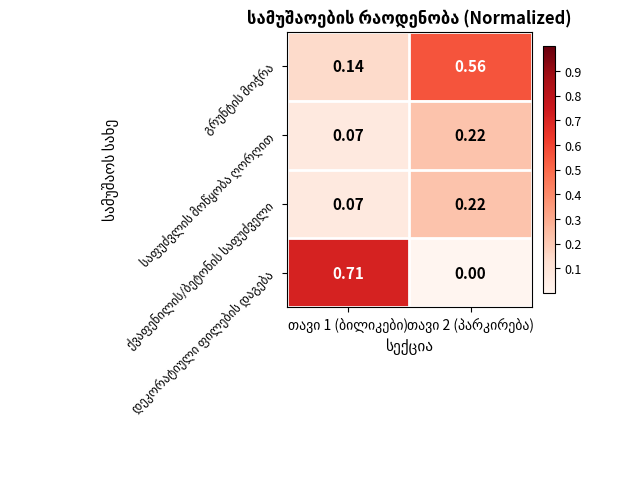

Count the number of data series in this chart.

4